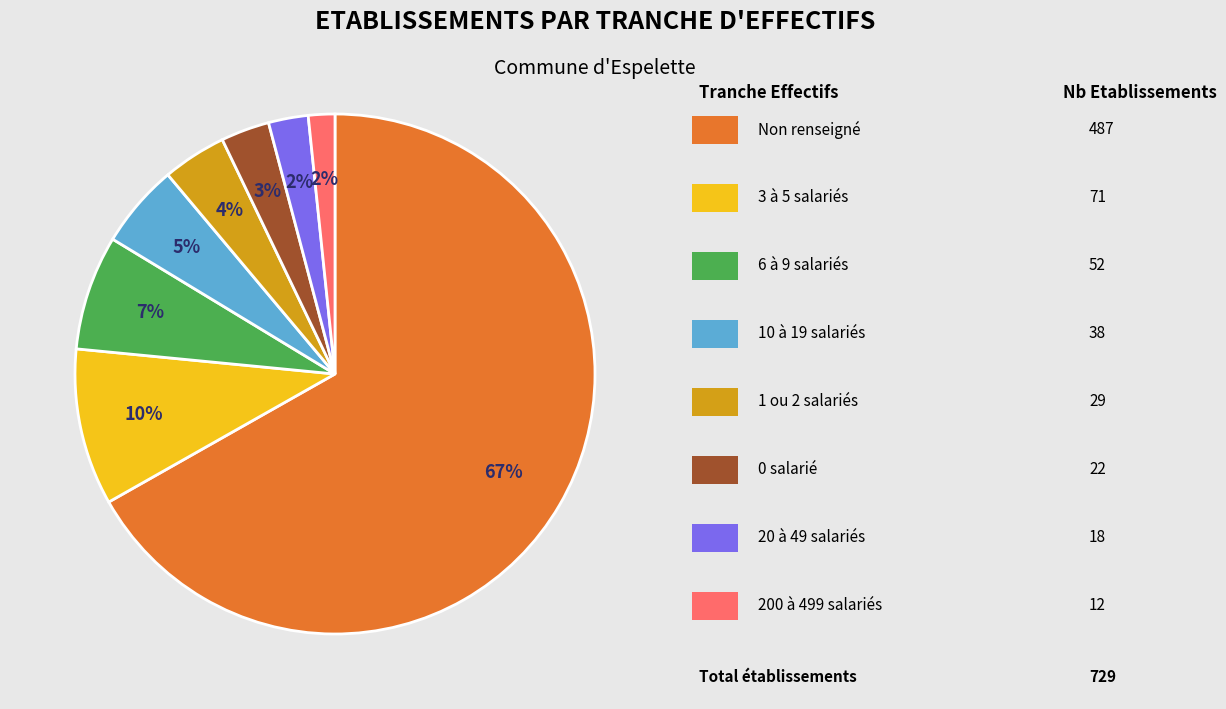

Is there any slice that represents more than half of the pie?

Yes